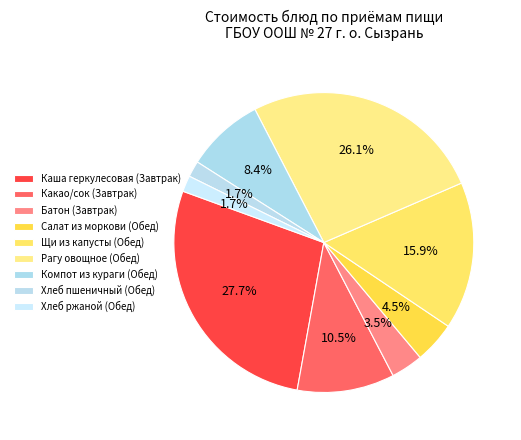

How many slices are in this pie chart?

9